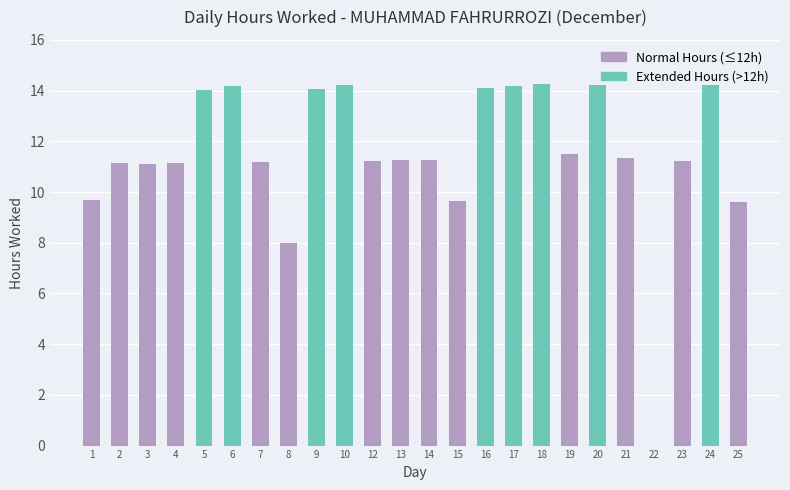

The value at 19 is 11.5. True or false?

True